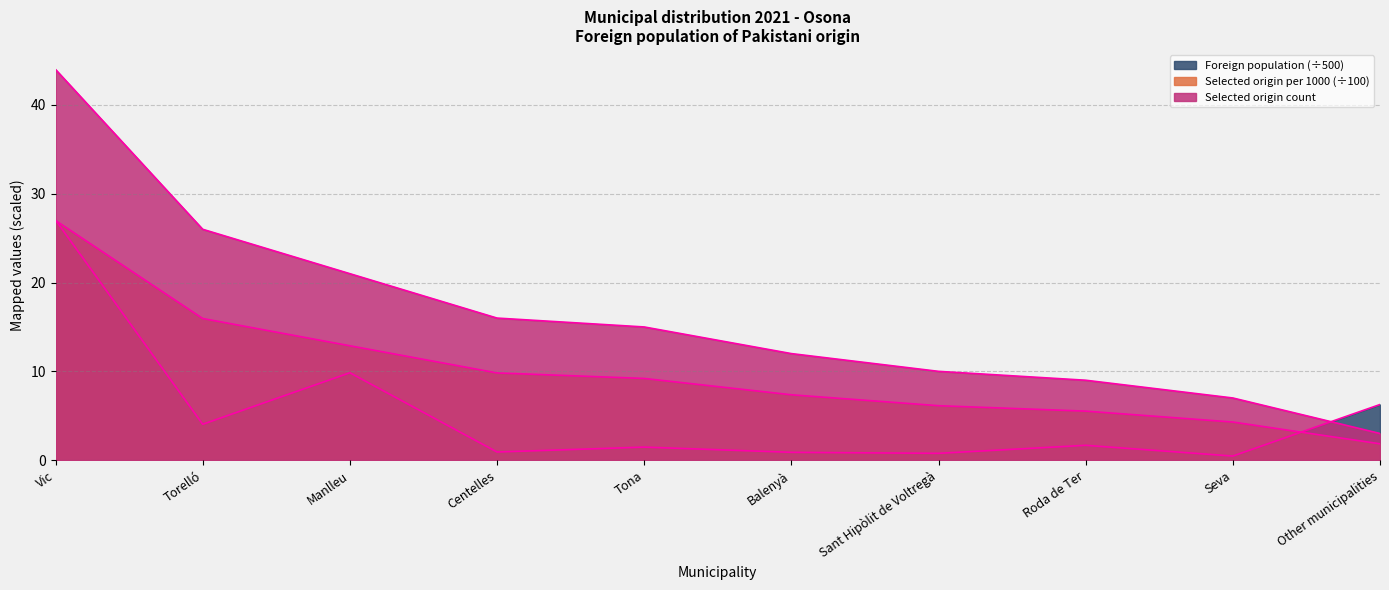

Is the value of Selected origin count at Balenyà greater than the value of Selected origin per 1000 at Manlleu?

No